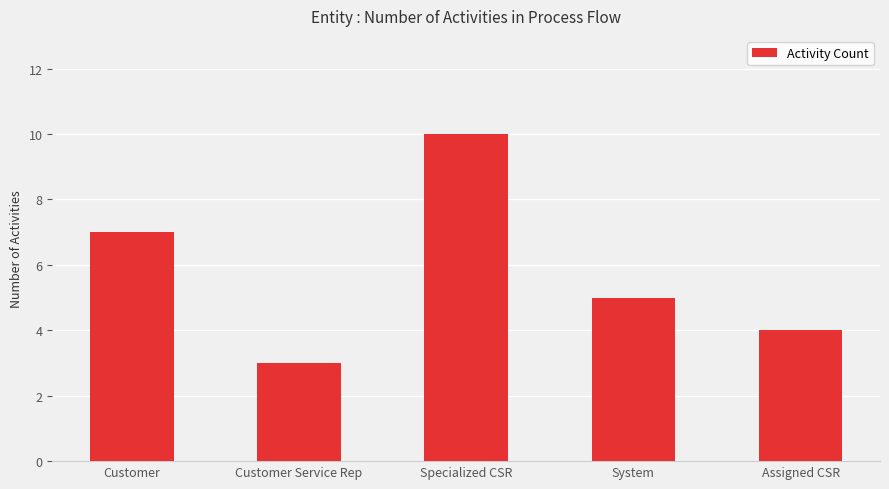

Reading right to left, extract all data points from this chart.

4	5	10	3	7